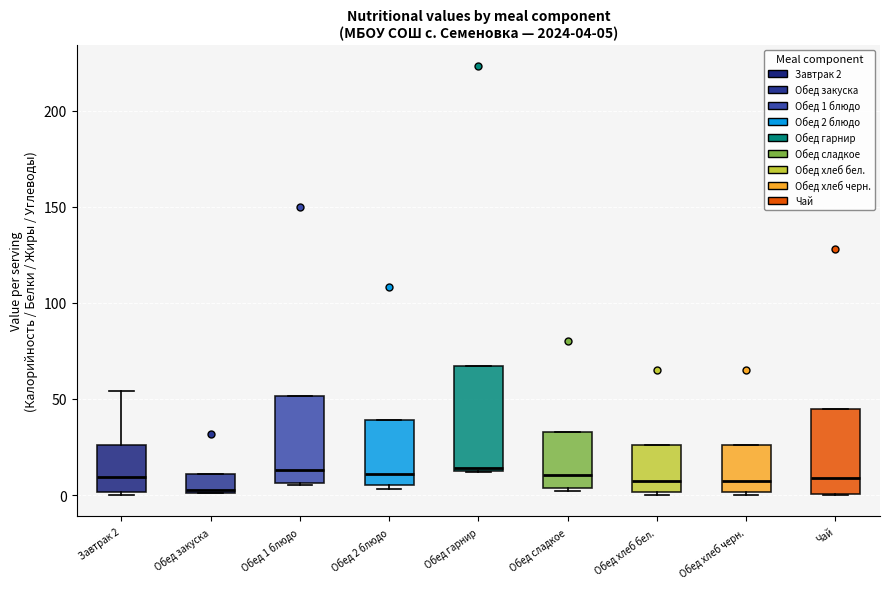

Comparing the boxes themselves (not the whiskers), which one is the tallest?

Обед гарнир